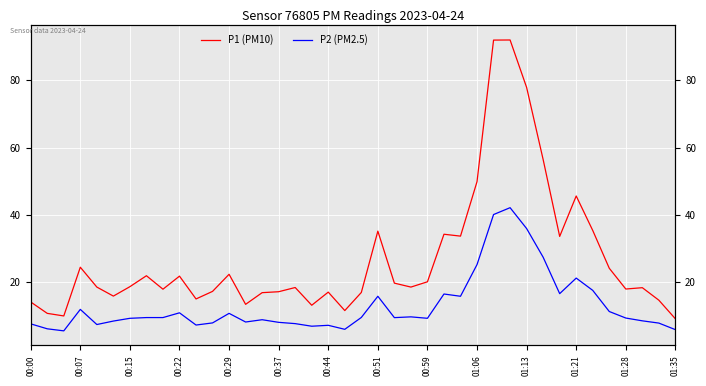

How many values in the P2 (PM2.5) series are below 9?

17